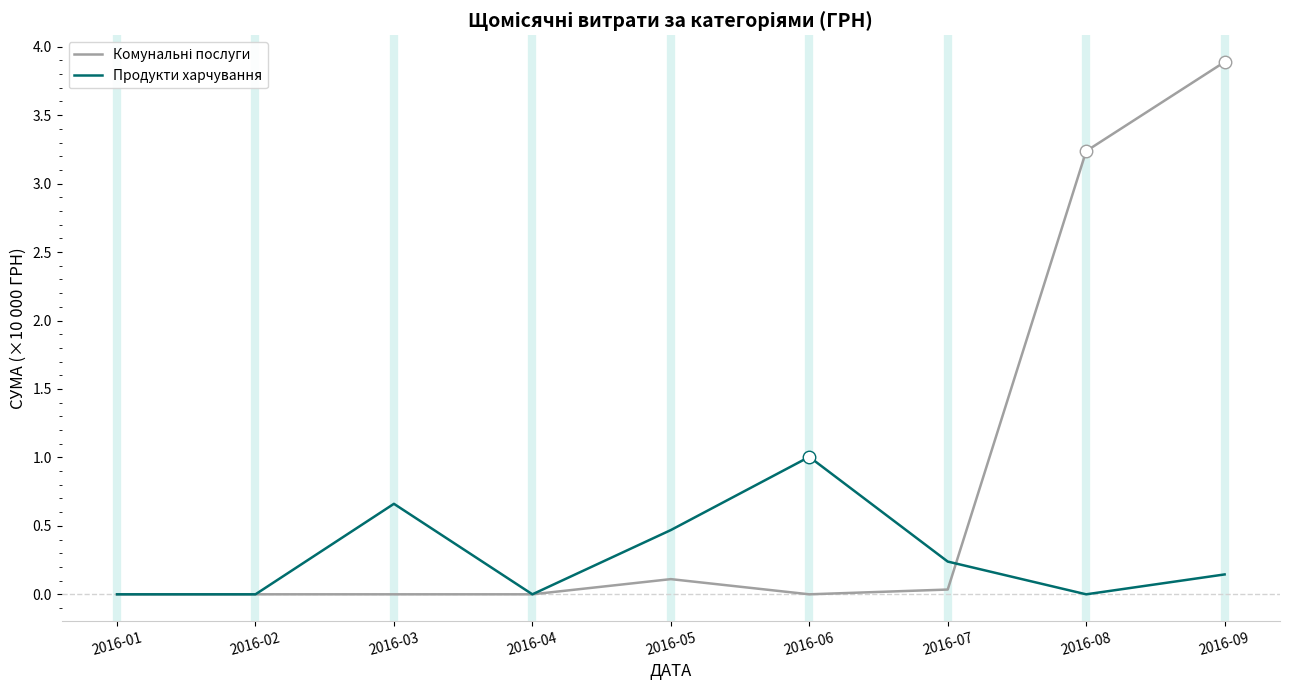

What is the spread (max minus min) of values at 2016-03?

0.7